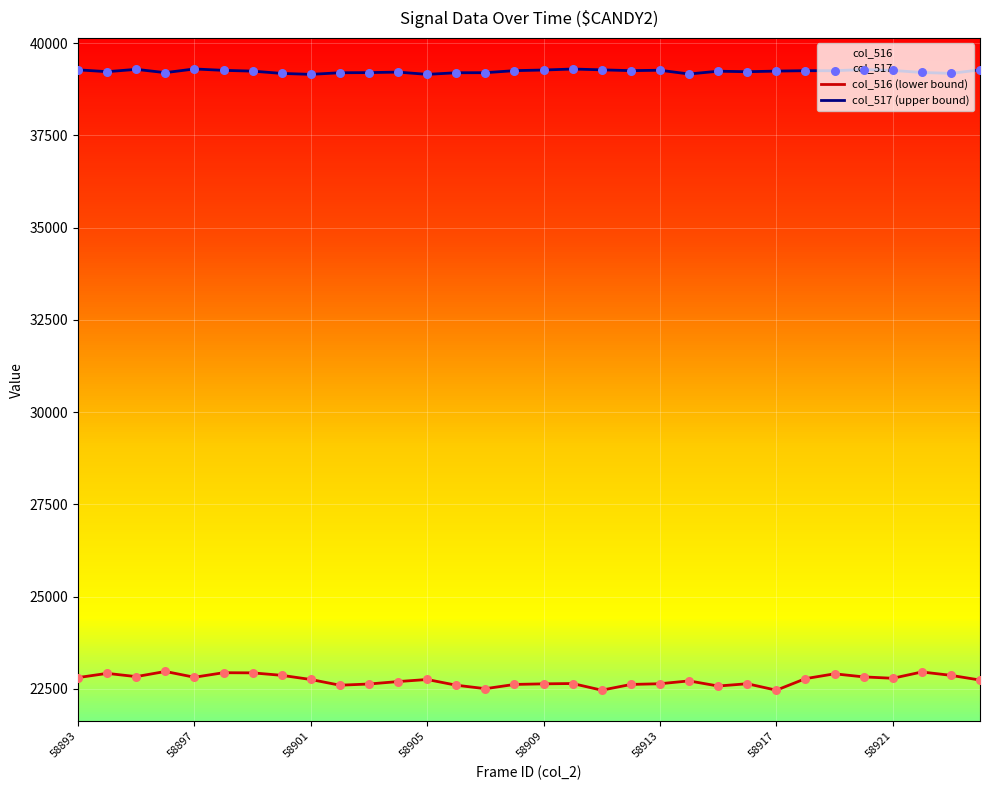

Which series has the largest total across all categories?

col_517 (upper bound)